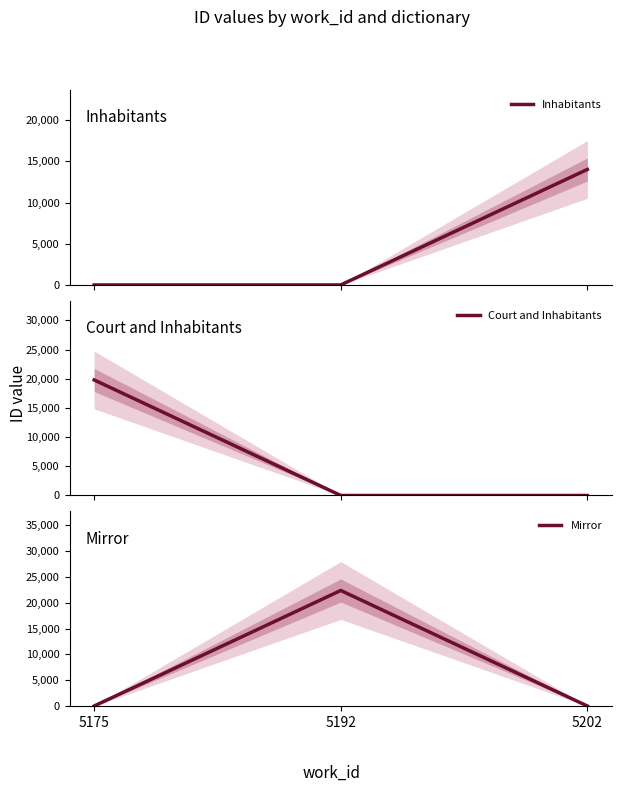

What are all the series names shown in the legend?

Inhabitants, Court and Inhabitants, Mirror